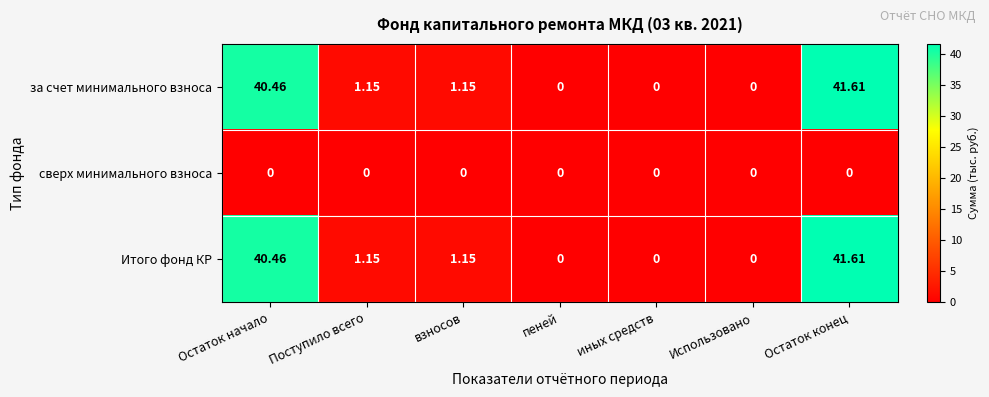

Where does the за счет минимального взноса series first go above 1?

Остаток начало